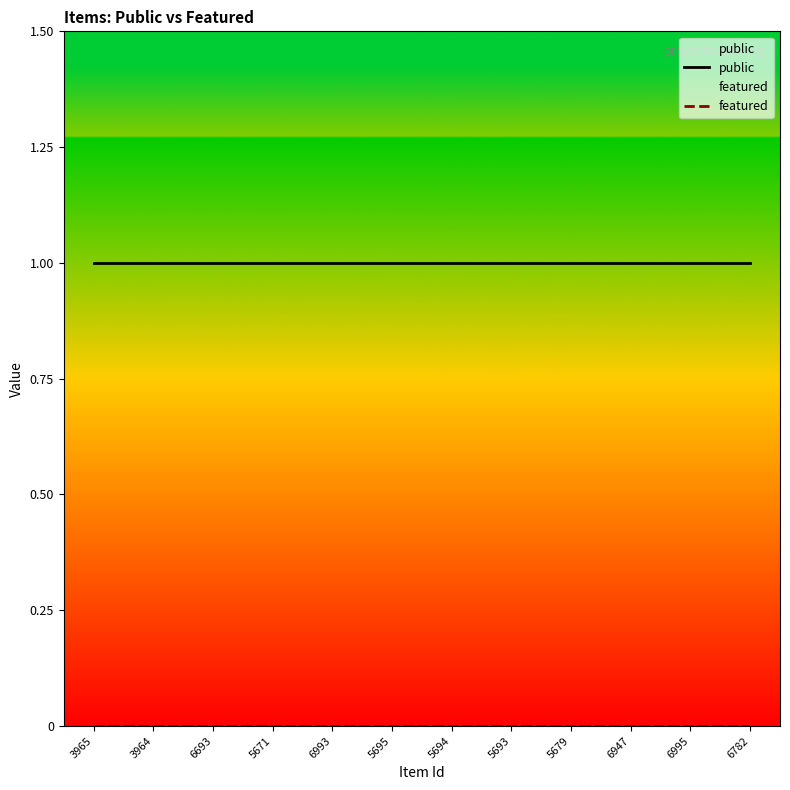

True or false: featured has a value of 0 at 5693.

True